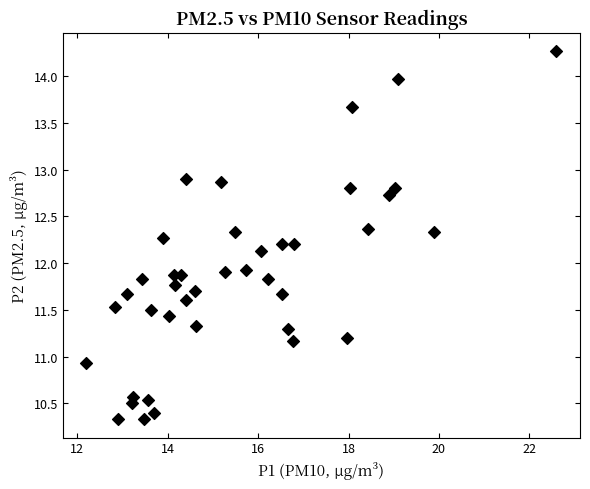

What is the range of X values (max minus min)?

10.4